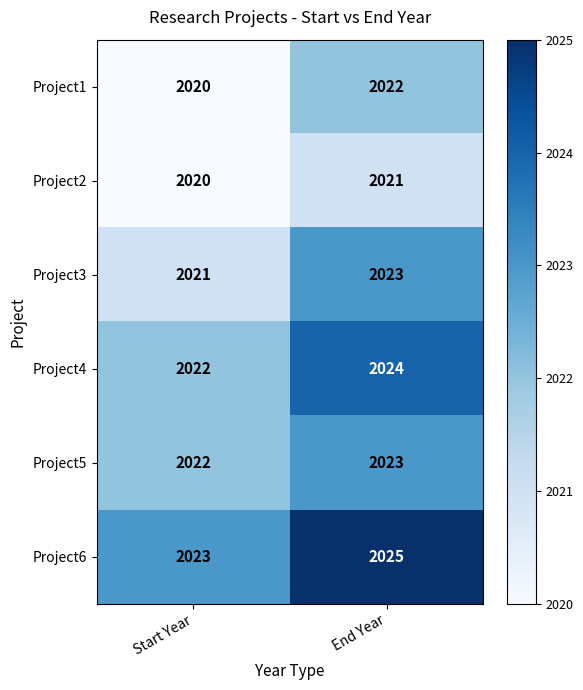

Which series has the largest total across all categories?

Project6